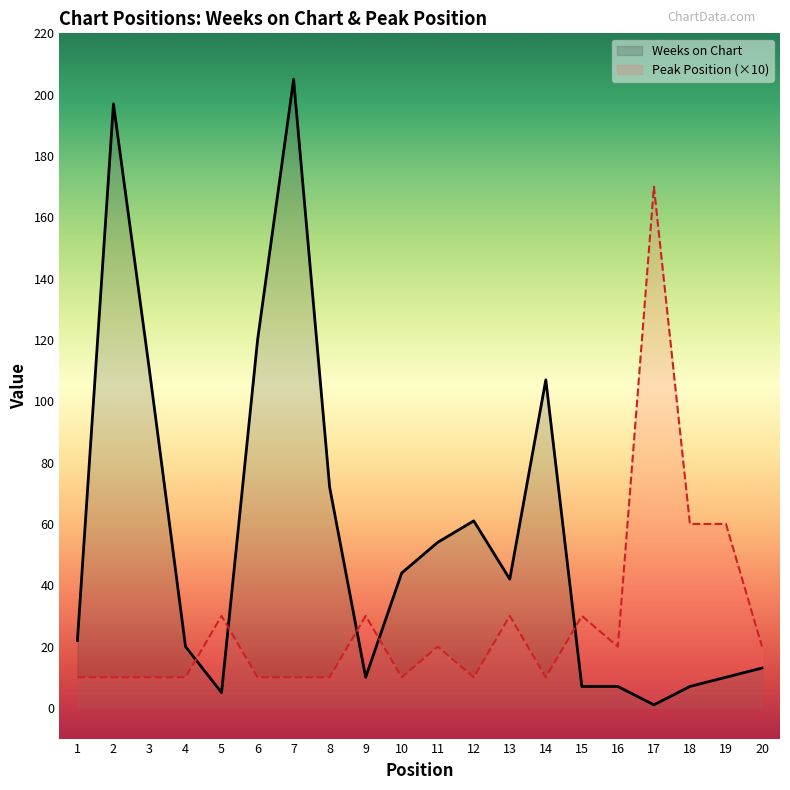

Is it true that Weeks on Chart equals 17 at 10?

False